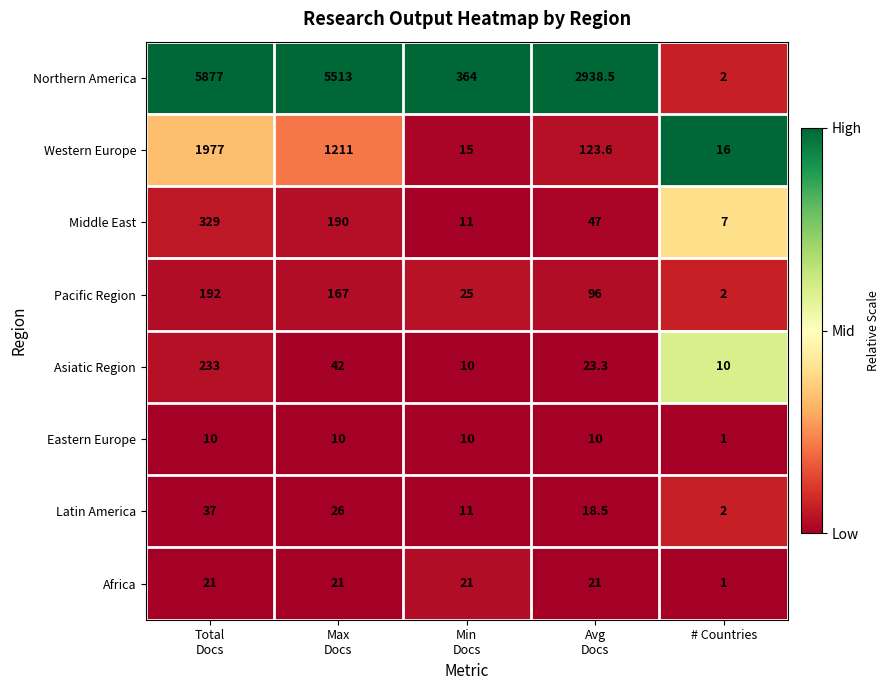

What is the maximum value for Eastern Europe?

10.0